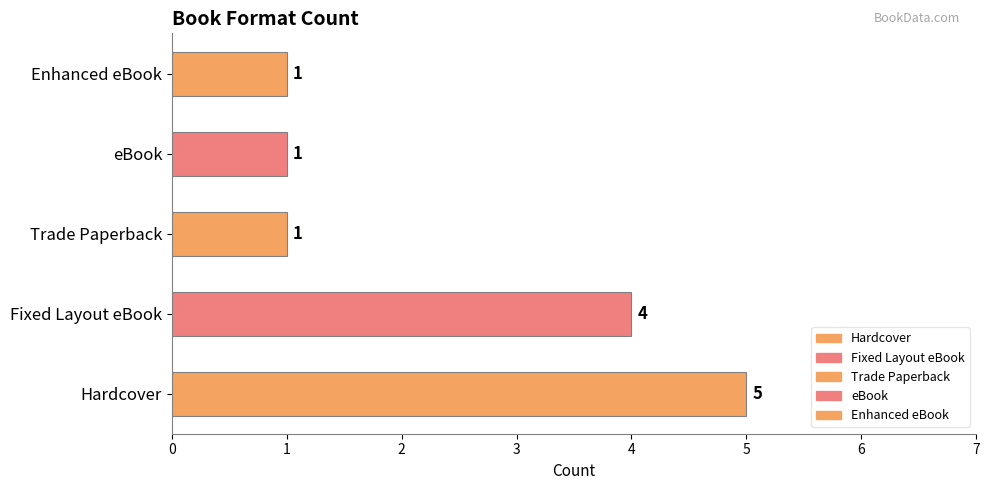

What is the sum of all values?

12